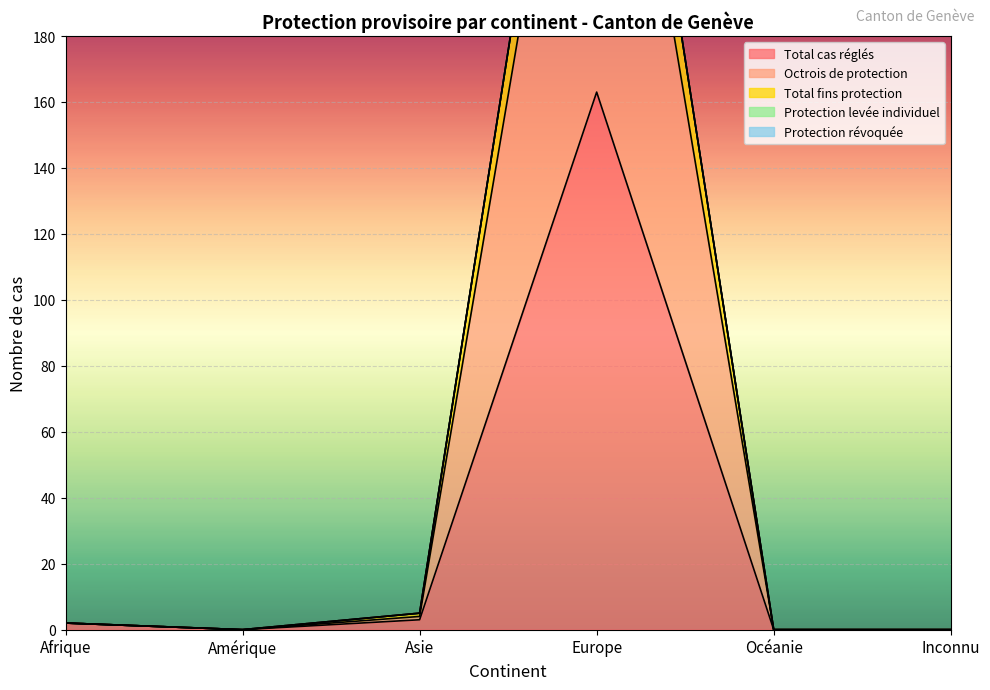

True or false: Total fins protection and Octrois de protection intersect in this chart.

False